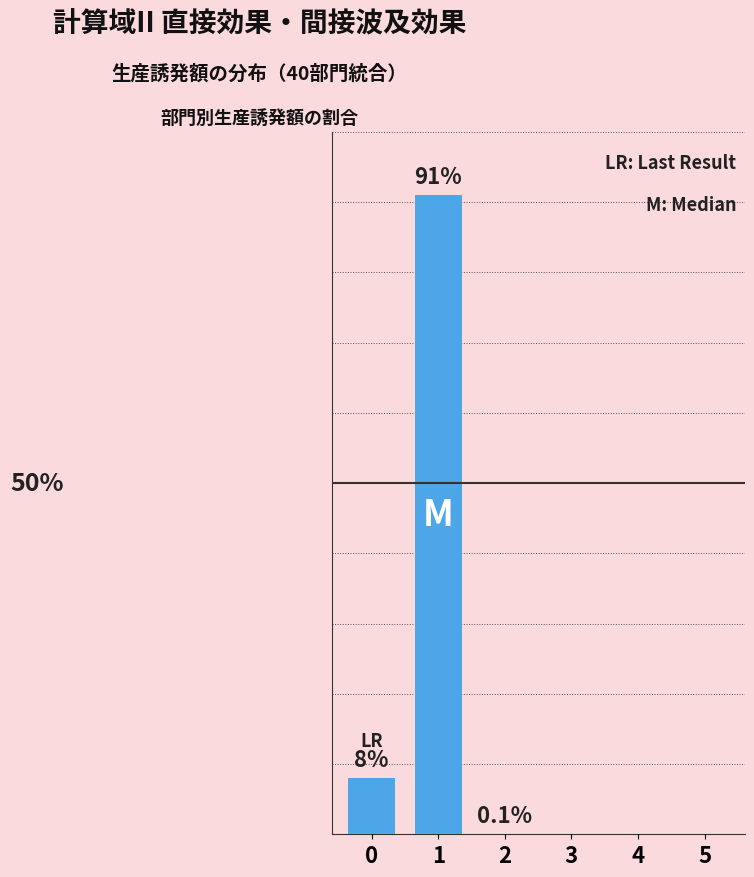

Rank the categories by value from lowest to highest.

3, 4, 5, 2, 0, 1